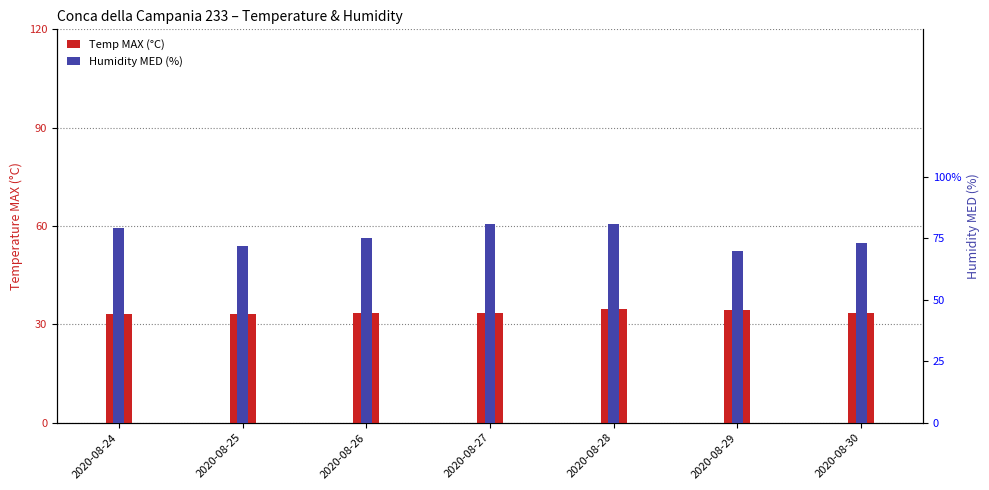

At which label does Humidity MED (%) first exceed 75?

2020-08-24